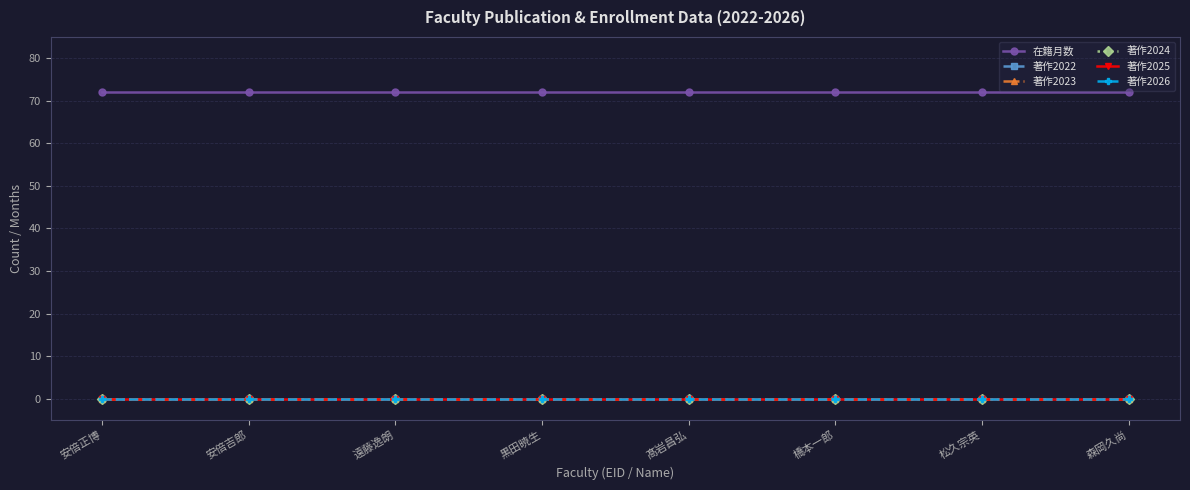

Reading left to right, extract all data points from this chart.

在籍月数: 安倍正博=72	安倍吉郎=72	遠藤逸朗=72	黒田暁生=72	髙岩昌弘=72	橋本一郎=72	松久宗英=72	森岡久尚=72
著作2022: 安倍正博=0	安倍吉郎=0	遠藤逸朗=0	黒田暁生=0	髙岩昌弘=0	橋本一郎=0	松久宗英=0	森岡久尚=0
著作2023: 安倍正博=0	安倍吉郎=0	遠藤逸朗=0	黒田暁生=0	髙岩昌弘=0	橋本一郎=0	松久宗英=0	森岡久尚=0
著作2024: 安倍正博=0	安倍吉郎=0	遠藤逸朗=0	黒田暁生=0	髙岩昌弘=0	橋本一郎=0	松久宗英=0	森岡久尚=0
著作2025: 安倍正博=0	安倍吉郎=0	遠藤逸朗=0	黒田暁生=0	髙岩昌弘=0	橋本一郎=0	松久宗英=0	森岡久尚=0
著作2026: 安倍正博=0	安倍吉郎=0	遠藤逸朗=0	黒田暁生=0	髙岩昌弘=0	橋本一郎=0	松久宗英=0	森岡久尚=0